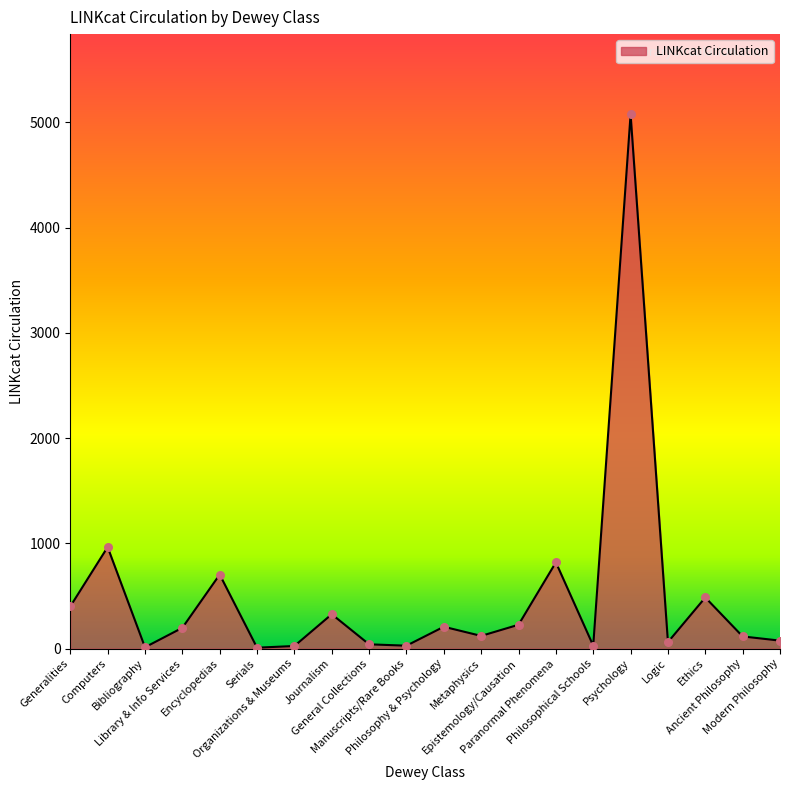

What is the change in value from Philosophy & Psychology to Epistemology/Causation?

+19